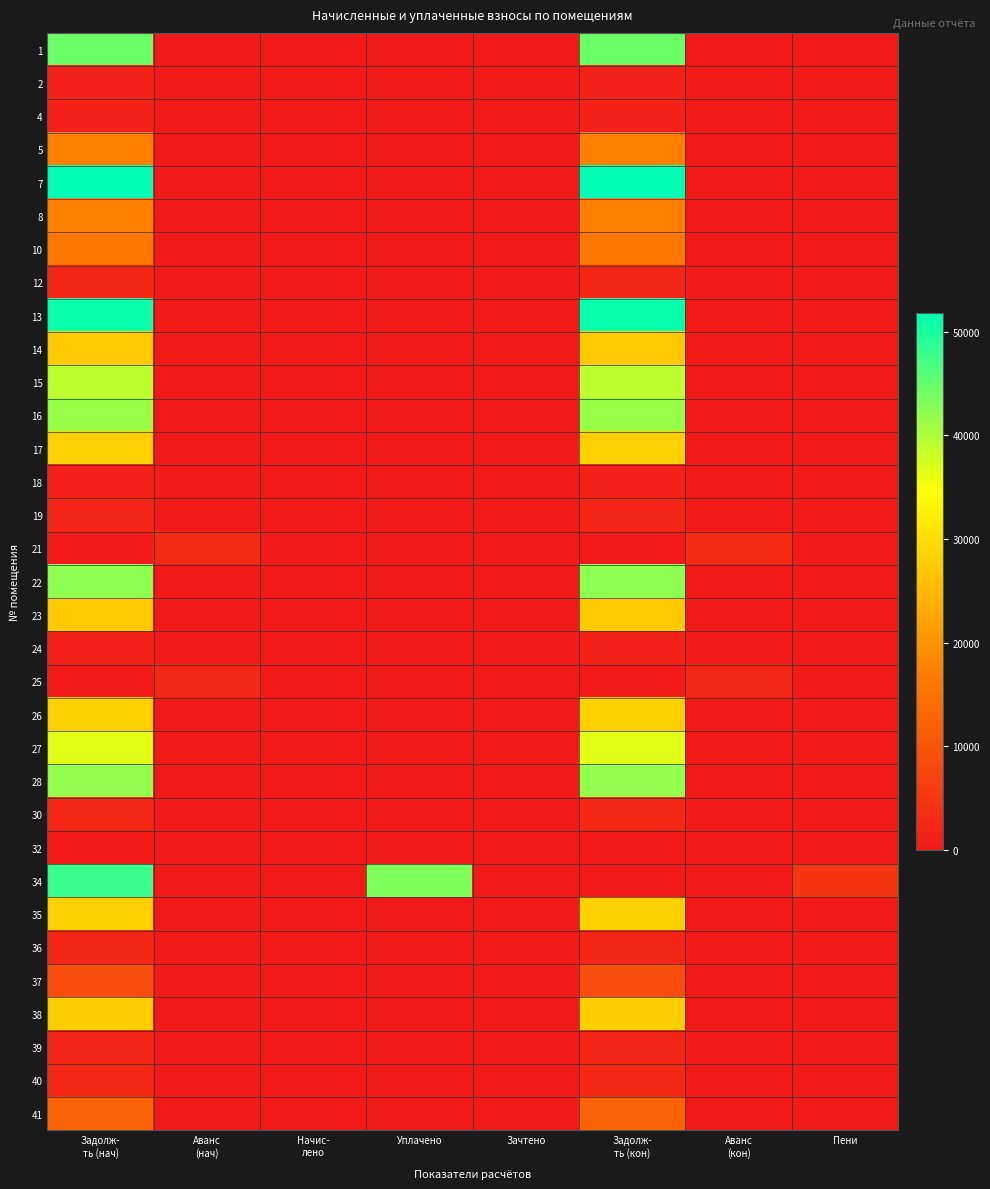

Reading right to left, transcribe all the data shown in this chart.

1: Пени=0.0	Аванс
(кон)=0.0	Задолж-
ть (кон)=44445.6	Зачтено=0.0	Уплачено=0.0	Начис-
лено=0.0	Аванс
(нач)=0.0	Задолж-
ть (нач)=44445.6
2: Пени=0.0	Аванс
(кон)=0.0	Задолж-
ть (кон)=1397.2	Зачтено=0.0	Уплачено=0.0	Начис-
лено=0.0	Аванс
(нач)=0.0	Задолж-
ть (нач)=1397.2
4: Пени=0.0	Аванс
(кон)=0.0	Задолж-
ть (кон)=1507.6	Зачтено=0.0	Уплачено=0.0	Начис-
лено=0.0	Аванс
(нач)=0.0	Задолж-
ть (нач)=1507.6
5: Пени=0.0	Аванс
(кон)=0.0	Задолж-
ть (кон)=17353.6	Зачтено=0.0	Уплачено=0.0	Начис-
лено=0.0	Аванс
(нач)=0.0	Задолж-
ть (нач)=17353.6
7: Пени=0.0	Аванс
(кон)=0.0	Задолж-
ть (кон)=51811.0	Зачтено=0.0	Уплачено=0.0	Начис-
лено=0.0	Аванс
(нач)=0.0	Задолж-
ть (нач)=51811.0
8: Пени=0.0	Аванс
(кон)=0.0	Задолж-
ть (кон)=17445.1	Зачтено=0.0	Уплачено=0.0	Начис-
лено=0.0	Аванс
(нач)=0.0	Задолж-
ть (нач)=17445.1
10: Пени=0.0	Аванс
(кон)=0.0	Задолж-
ть (кон)=15926.5	Зачтено=0.0	Уплачено=0.0	Начис-
лено=0.0	Аванс
(нач)=0.0	Задолж-
ть (нач)=15926.5
12: Пени=0.0	Аванс
(кон)=0.0	Задолж-
ть (кон)=2129.9	Зачтено=0.0	Уплачено=0.0	Начис-
лено=0.0	Аванс
(нач)=0.0	Задолж-
ть (нач)=2129.9
13: Пени=0.0	Аванс
(кон)=0.0	Задолж-
ть (кон)=51135.3	Зачтено=0.0	Уплачено=0.0	Начис-
лено=0.0	Аванс
(нач)=0.0	Задолж-
ть (нач)=51135.3
14: Пени=0.0	Аванс
(кон)=0.0	Задолж-
ть (кон)=27407.3	Зачтено=0.0	Уплачено=0.0	Начис-
лено=0.0	Аванс
(нач)=0.0	Задолж-
ть (нач)=27407.3
15: Пени=0.0	Аванс
(кон)=0.0	Задолж-
ть (кон)=39017.1	Зачтено=0.0	Уплачено=0.0	Начис-
лено=0.0	Аванс
(нач)=0.0	Задолж-
ть (нач)=39017.1
16: Пени=0.0	Аванс
(кон)=0.0	Задолж-
ть (кон)=41460.6	Зачтено=0.0	Уплачено=0.0	Начис-
лено=0.0	Аванс
(нач)=0.0	Задолж-
ть (нач)=41460.6
17: Пени=0.0	Аванс
(кон)=0.0	Задолж-
ть (кон)=28383.5	Зачтено=0.0	Уплачено=0.0	Начис-
лено=0.0	Аванс
(нач)=0.0	Задолж-
ть (нач)=28383.5
18: Пени=0.0	Аванс
(кон)=0.0	Задолж-
ть (кон)=1256.4	Зачтено=0.0	Уплачено=0.0	Начис-
лено=0.0	Аванс
(нач)=0.0	Задолж-
ть (нач)=1256.4
19: Пени=0.0	Аванс
(кон)=0.0	Задолж-
ть (кон)=2122.4	Зачтено=0.0	Уплачено=0.0	Начис-
лено=0.0	Аванс
(нач)=0.0	Задолж-
ть (нач)=2122.4
21: Пени=0.0	Аванс
(кон)=2877.3	Задолж-
ть (кон)=0.0	Зачтено=0.0	Уплачено=0.0	Начис-
лено=0.0	Аванс
(нач)=2877.3	Задолж-
ть (нач)=0.0
22: Пени=0.0	Аванс
(кон)=0.0	Задолж-
ть (кон)=42275.0	Зачтено=0.0	Уплачено=0.0	Начис-
лено=0.0	Аванс
(нач)=0.0	Задолж-
ть (нач)=42275.0
23: Пени=0.0	Аванс
(кон)=0.0	Задолж-
ть (кон)=27482.4	Зачтено=0.0	Уплачено=0.0	Начис-
лено=0.0	Аванс
(нач)=0.0	Задолж-
ть (нач)=27482.4
24: Пени=0.0	Аванс
(кон)=0.0	Задолж-
ть (кон)=1496.8	Зачтено=0.0	Уплачено=0.0	Начис-
лено=0.0	Аванс
(нач)=0.0	Задолж-
ть (нач)=1496.8
25: Пени=0.0	Аванс
(кон)=2384.7	Задолж-
ть (кон)=0.0	Зачтено=0.0	Уплачено=0.0	Начис-
лено=0.0	Аванс
(нач)=2384.7	Задолж-
ть (нач)=0.0
26: Пени=0.0	Аванс
(кон)=0.0	Задолж-
ть (кон)=28233.2	Зачтено=0.0	Уплачено=0.0	Начис-
лено=0.0	Аванс
(нач)=0.0	Задолж-
ть (нач)=28233.2
27: Пени=0.0	Аванс
(кон)=0.0	Задолж-
ть (кон)=36572.2	Зачтено=0.0	Уплачено=0.0	Начис-
лено=0.0	Аванс
(нач)=0.0	Задолж-
ть (нач)=36572.2
28: Пени=0.0	Аванс
(кон)=0.0	Задолж-
ть (кон)=41974.5	Зачтено=0.0	Уплачено=0.0	Начис-
лено=0.0	Аванс
(нач)=0.0	Задолж-
ть (нач)=41974.5
30: Пени=0.0	Аванс
(кон)=0.0	Задолж-
ть (кон)=2589.3	Зачтено=0.0	Уплачено=0.0	Начис-
лено=0.0	Аванс
(нач)=0.0	Задолж-
ть (нач)=2589.3
32: Пени=43.6	Аванс
(кон)=0.0	Задолж-
ть (кон)=0.0	Зачтено=0.0	Уплачено=354.6	Начис-
лено=0.0	Аванс
(нач)=0.0	Задолж-
ть (нач)=398.2
34: Пени=4788.9	Аванс
(кон)=0.0	Задолж-
ть (кон)=0.0	Зачтено=0.0	Уплачено=43112.7	Начис-
лено=0.0	Аванс
(нач)=0.0	Задолж-
ть (нач)=47901.6
35: Пени=0.0	Аванс
(кон)=0.0	Задолж-
ть (кон)=28233.2	Зачтено=0.0	Уплачено=0.0	Начис-
лено=0.0	Аванс
(нач)=0.0	Задолж-
ть (нач)=28233.2
36: Пени=0.0	Аванс
(кон)=0.0	Задолж-
ть (кон)=2141.4	Зачтено=0.0	Уплачено=0.0	Начис-
лено=0.0	Аванс
(нач)=0.0	Задолж-
ть (нач)=2141.4
37: Пени=0.0	Аванс
(кон)=0.0	Задолж-
ть (кон)=8884.5	Зачтено=0.0	Уплачено=0.0	Начис-
лено=0.0	Аванс
(нач)=0.0	Задолж-
ть (нач)=8884.5
38: Пени=0.0	Аванс
(кон)=0.0	Задолж-
ть (кон)=27932.9	Зачтено=0.0	Уплачено=0.0	Начис-
лено=0.0	Аванс
(нач)=0.0	Задолж-
ть (нач)=27932.9
39: Пени=0.0	Аванс
(кон)=0.0	Задолж-
ть (кон)=2122.4	Зачтено=0.0	Уплачено=0.0	Начис-
лено=0.0	Аванс
(нач)=0.0	Задолж-
ть (нач)=2122.4
40: Пени=0.0	Аванс
(кон)=0.0	Задолж-
ть (кон)=2627.3	Зачтено=0.0	Уплачено=0.0	Начис-
лено=0.0	Аванс
(нач)=0.0	Задолж-
ть (нач)=2627.3
41: Пени=0.0	Аванс
(кон)=0.0	Задолж-
ть (кон)=12497.9	Зачтено=0.0	Уплачено=0.0	Начис-
лено=0.0	Аванс
(нач)=0.0	Задолж-
ть (нач)=12497.9